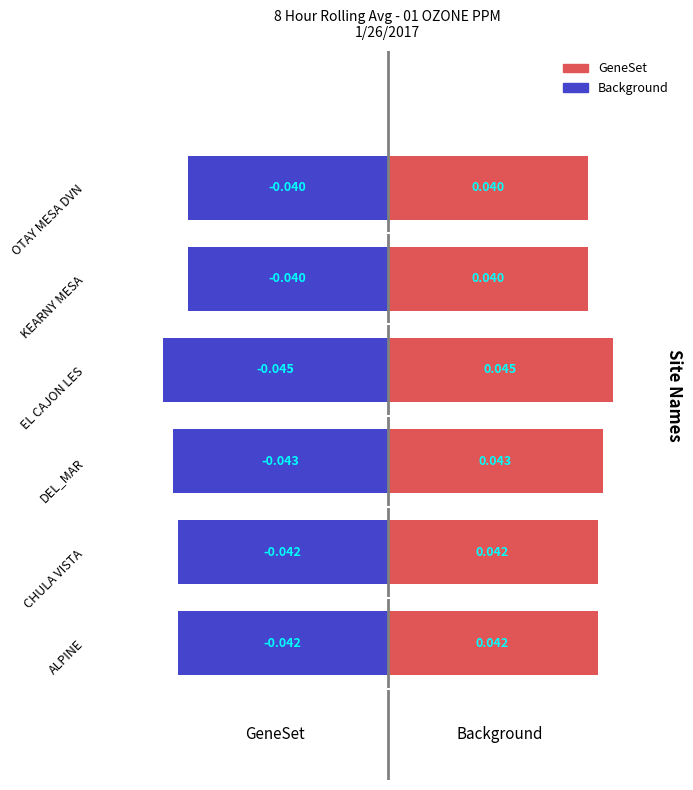

Which series has the largest total across all categories?

GeneSet